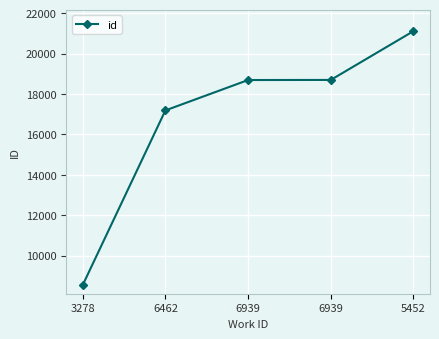

Read the value at 5452.

21110